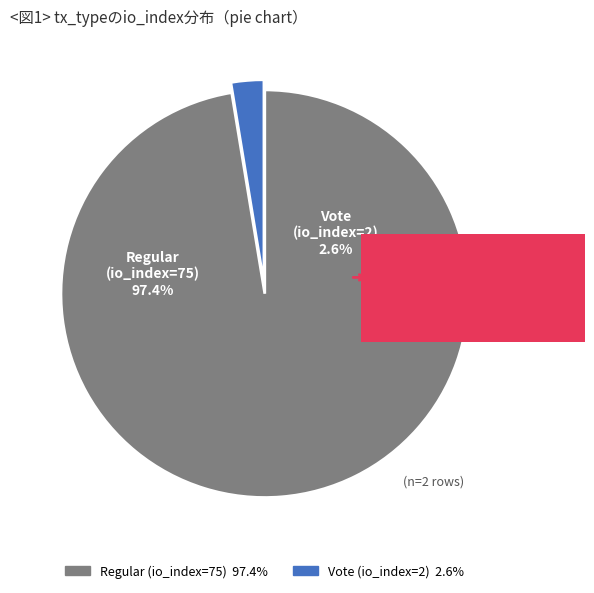

Which has a higher value, Vote (io_index=2) or Regular (io_index=75)?

Regular (io_index=75)